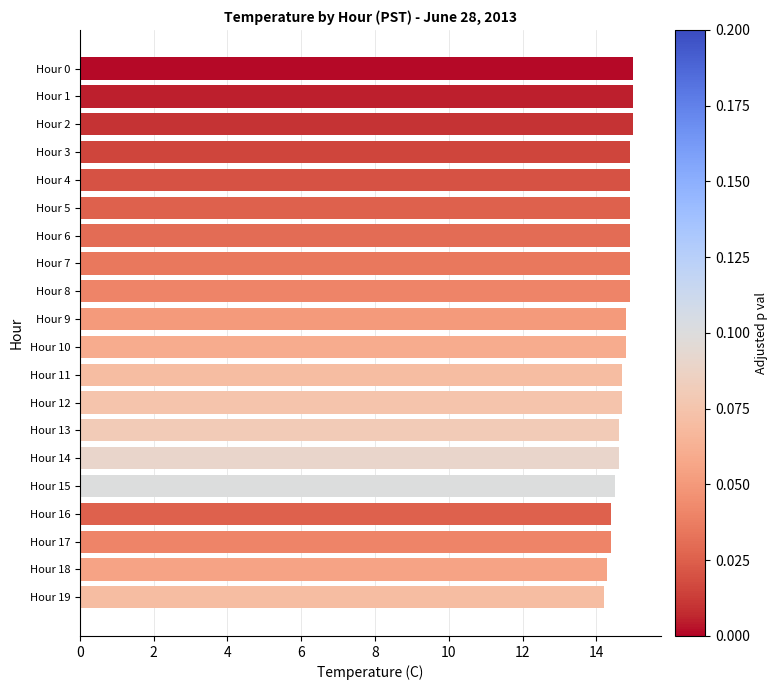

How many distinct data groups are displayed?

1